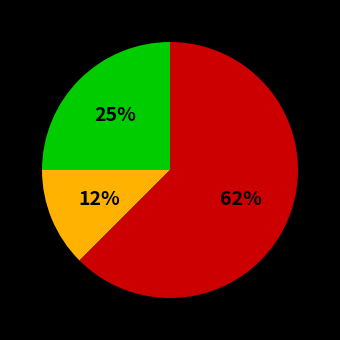

To the nearest percent, what is the average slice percentage?

33%